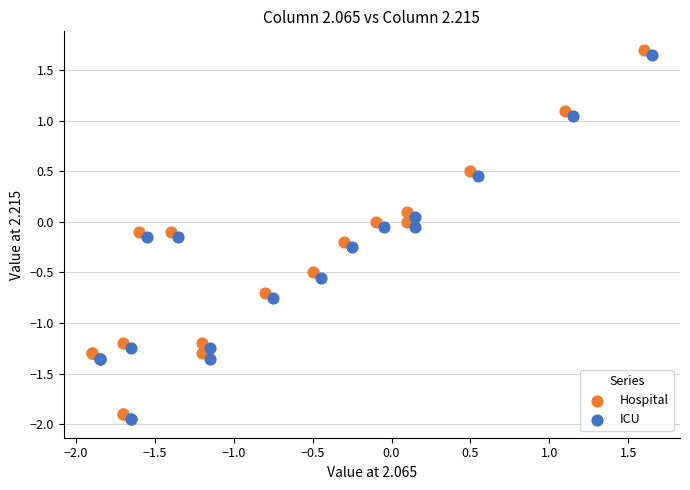

Which series contains the lowest Y value?

ICU